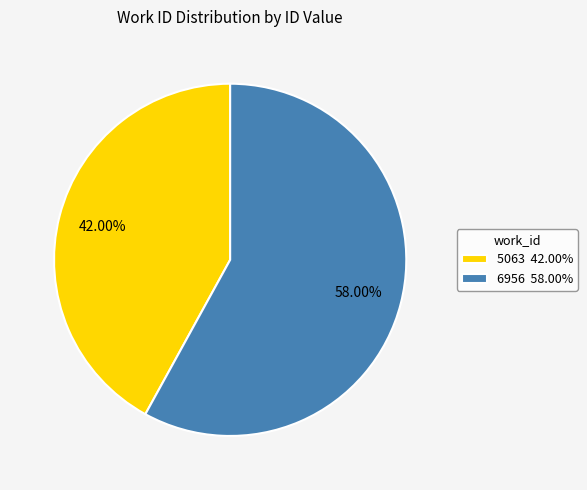

Is there any slice that represents more than half of the pie?

Yes